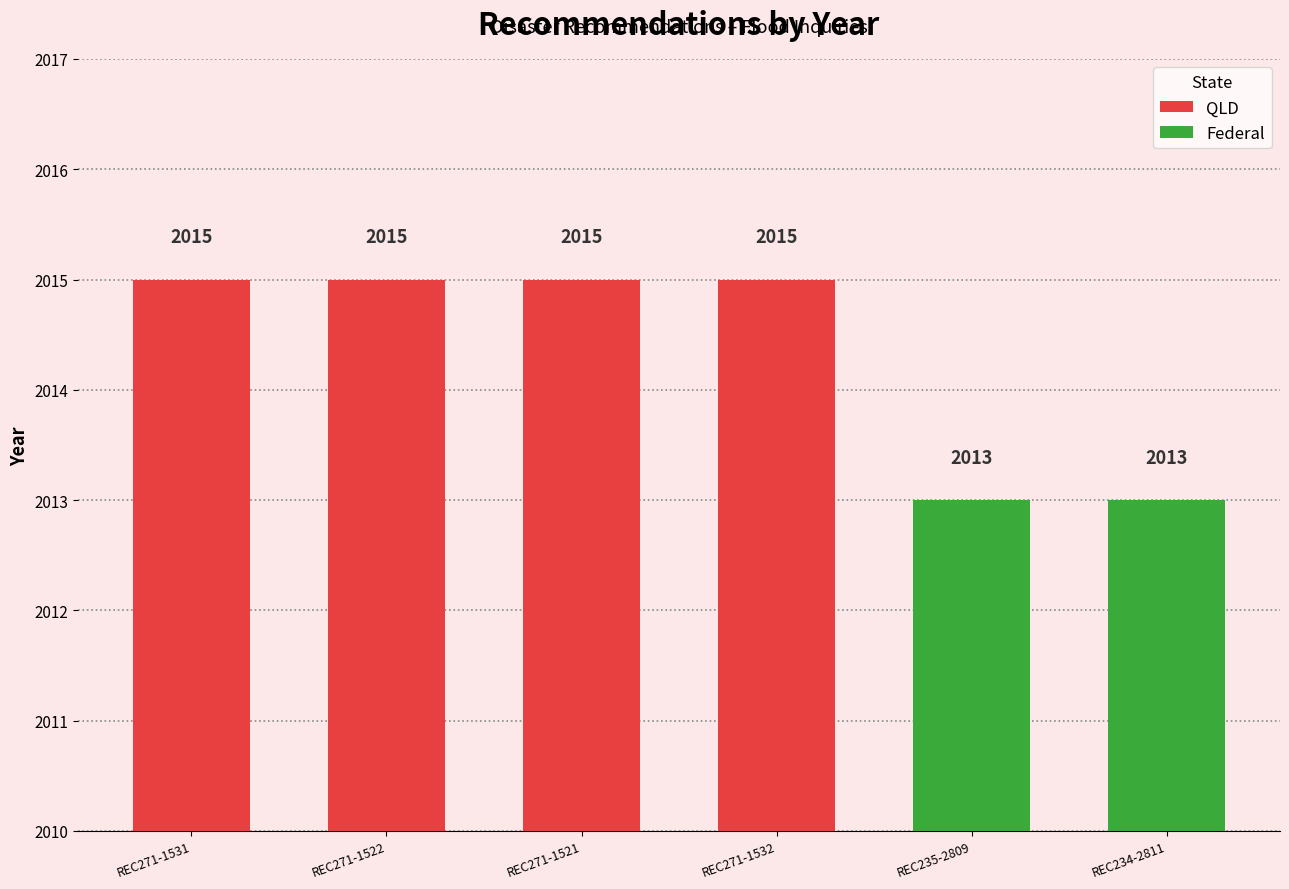

List the labels in order of value, largest first.

REC271-1531, REC271-1522, REC271-1521, REC271-1532, REC235-2809, REC234-2811